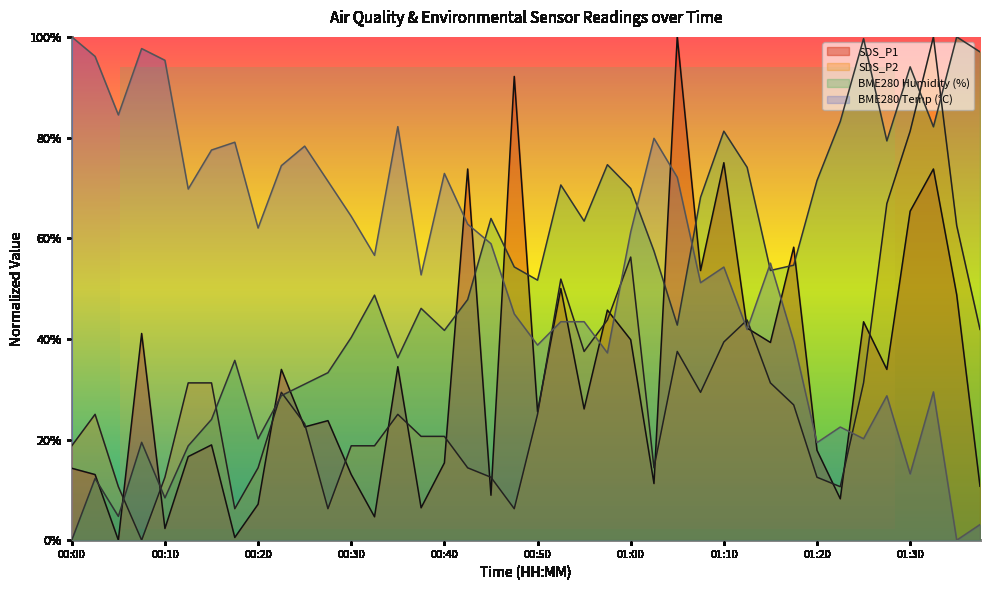

Rank the series at 01:02 from highest to lowest value.

BME280_temperature, BME280_humidity, SDS_P2, SDS_P1